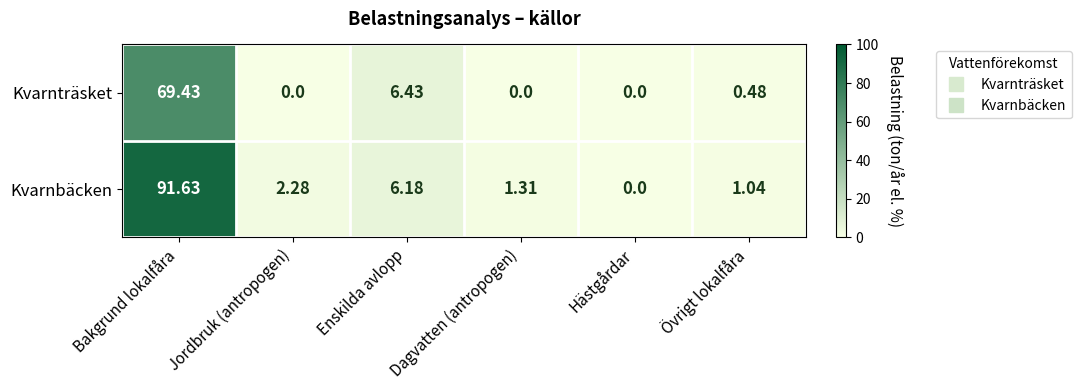

Which category has the highest value in the Kvarnträsket series?

Bakgrund lokalfåra